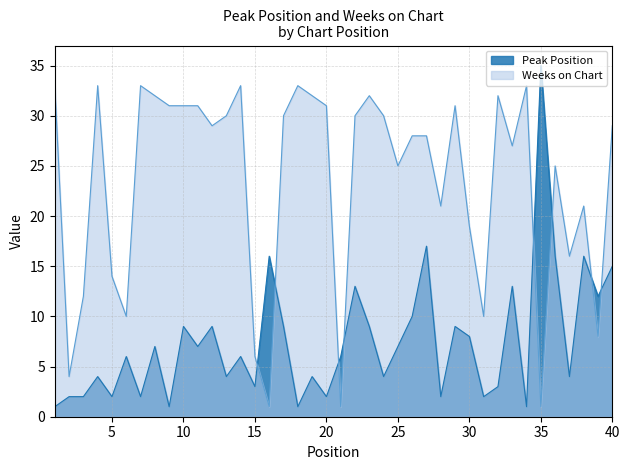

How many lines are shown in the chart?

2